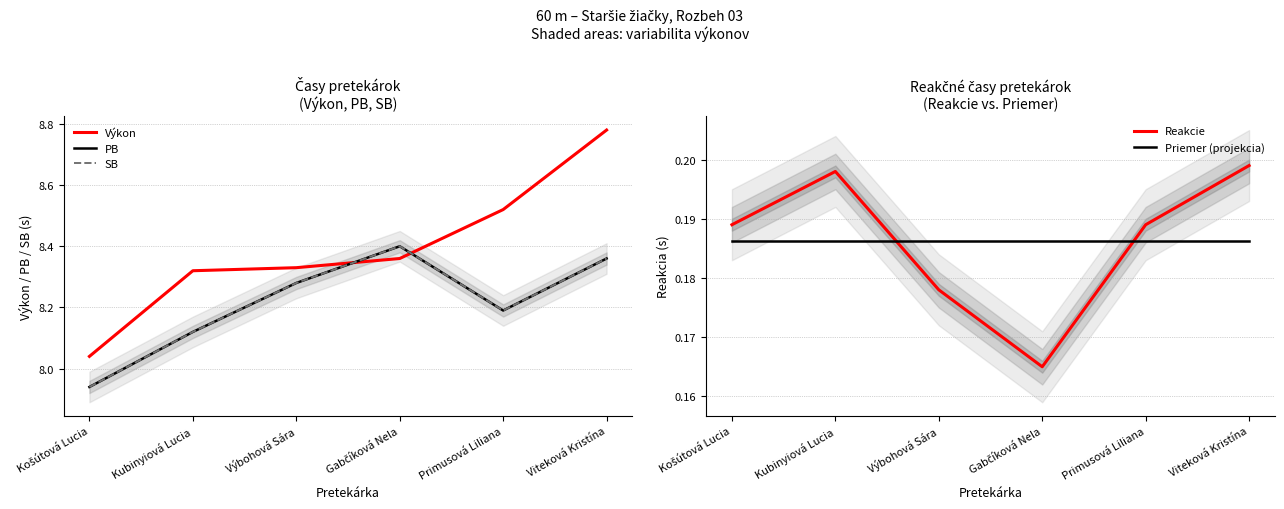

Reading right to left, extract all data points from this chart.

Výkon: 8.8	8.5	8.4	8.3	8.3	8.0
PB: 8.4	8.2	8.4	8.3	8.1	7.9
SB: 8.4	8.2	8.4	8.3	8.1	7.9
Reakcie: 0.2	0.2	0.2	0.2	0.2	0.2
Priemer (projekcia): 0.2	0.2	0.2	0.2	0.2	0.2